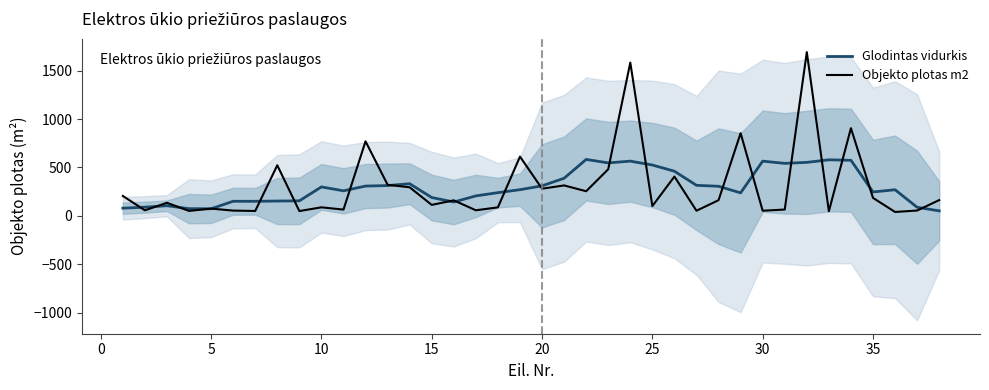

What is the maximum value for Objekto plotas m2?

1691.3